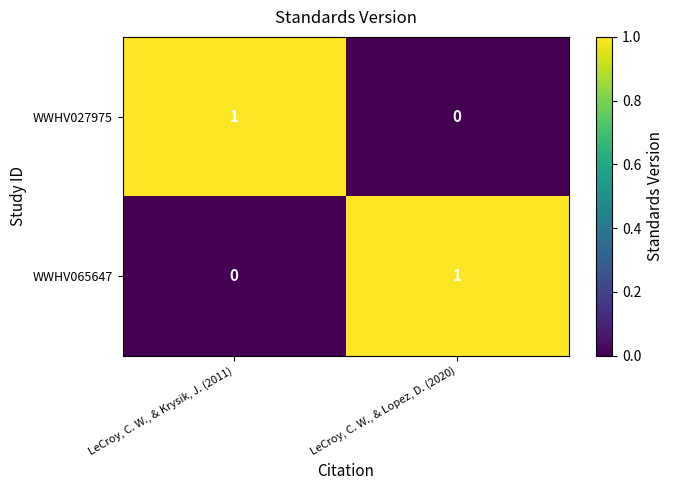

List the labels in order of WWHV027975 value, largest first.

LeCroy, C. W., & Krysik, J. (2011), LeCroy, C. W., & Lopez, D. (2020)